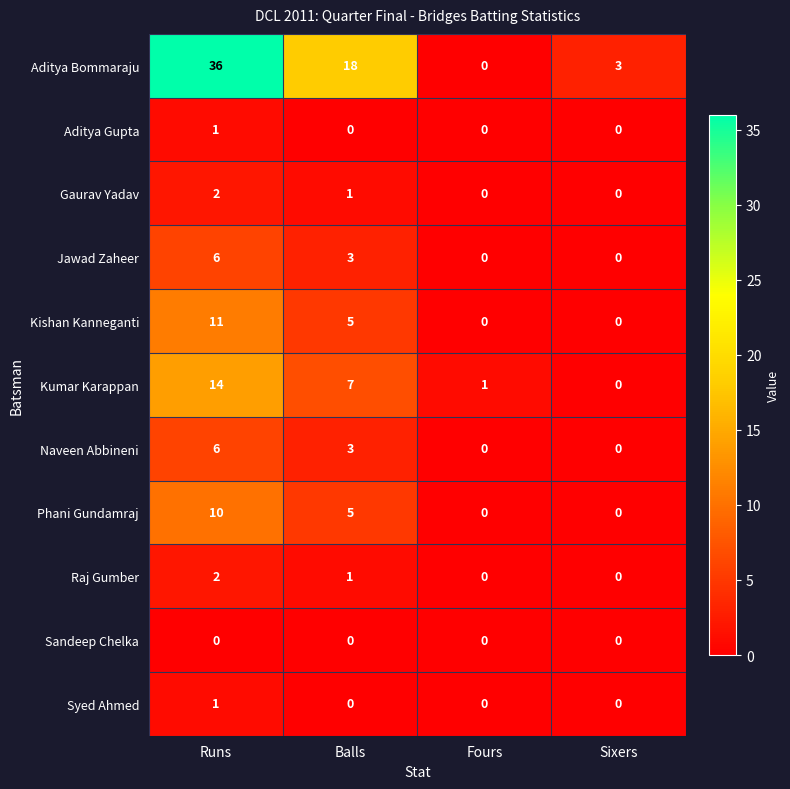

The Aditya Bommaraju series shows 31 at Balls. True or false?

False